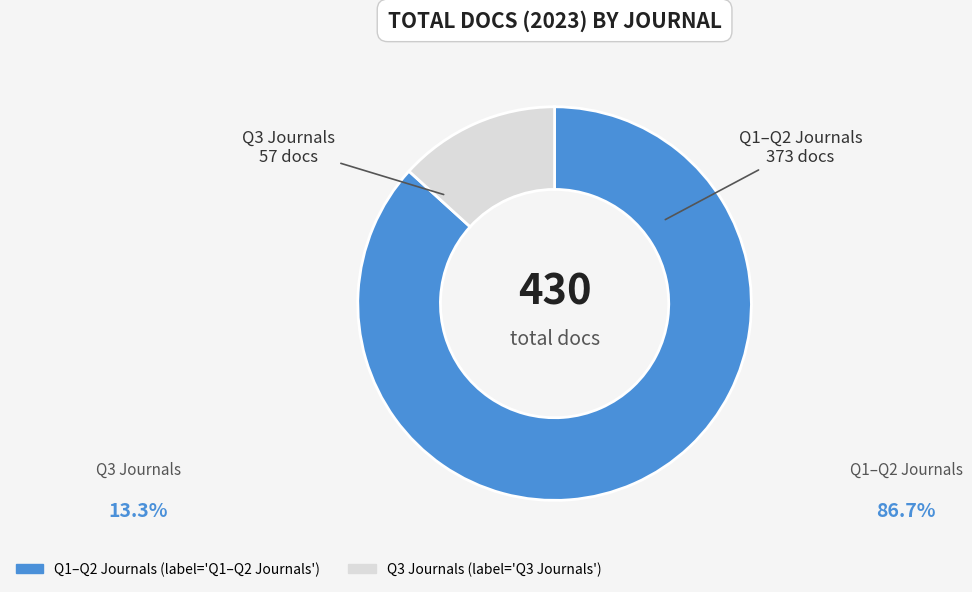

Does any single category account for the majority?

Yes